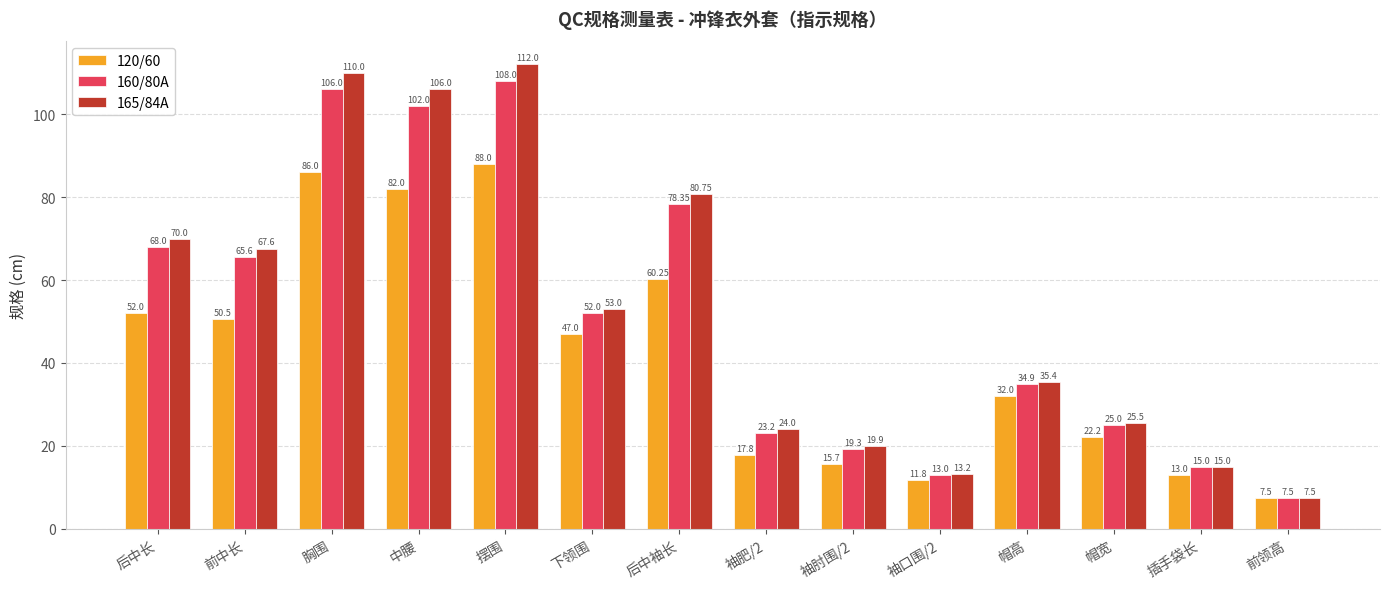

Is it true that 160/80A equals 23.2 at 袖肥/2?

True